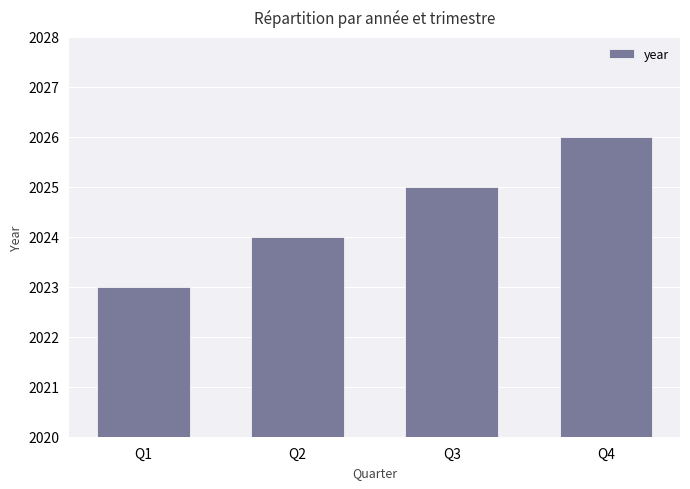

What is the sum of the values at Q2 and Q4?

4050